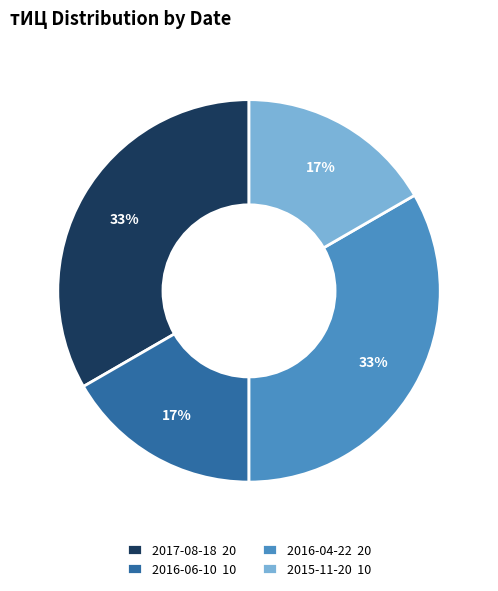

Is there a majority slice in this chart?

No